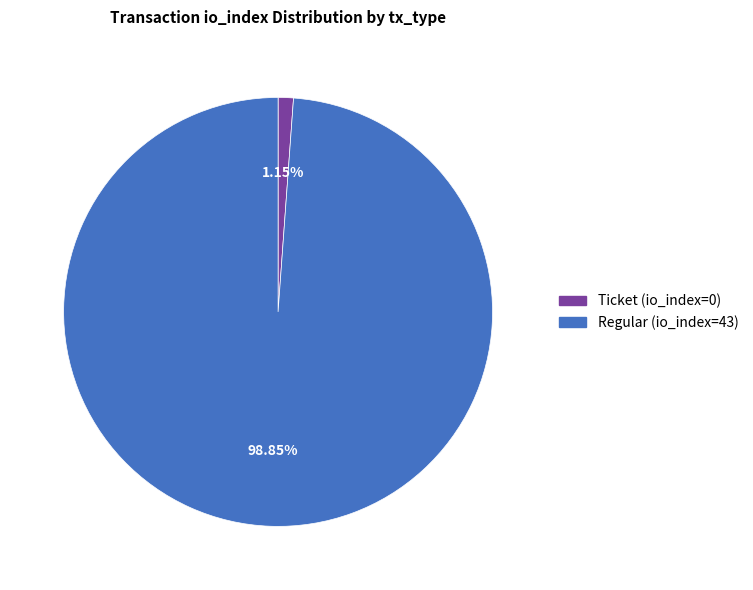

Which slice is the largest?

Regular (io_index=43)